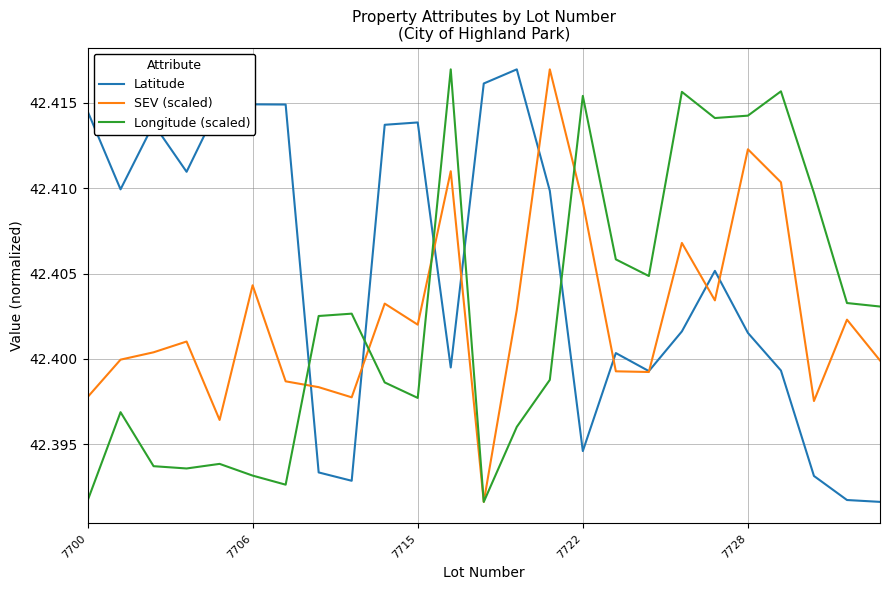

Which series ends up on top after the final intersection of Latitude and Longitude (scaled)?

Longitude (scaled)